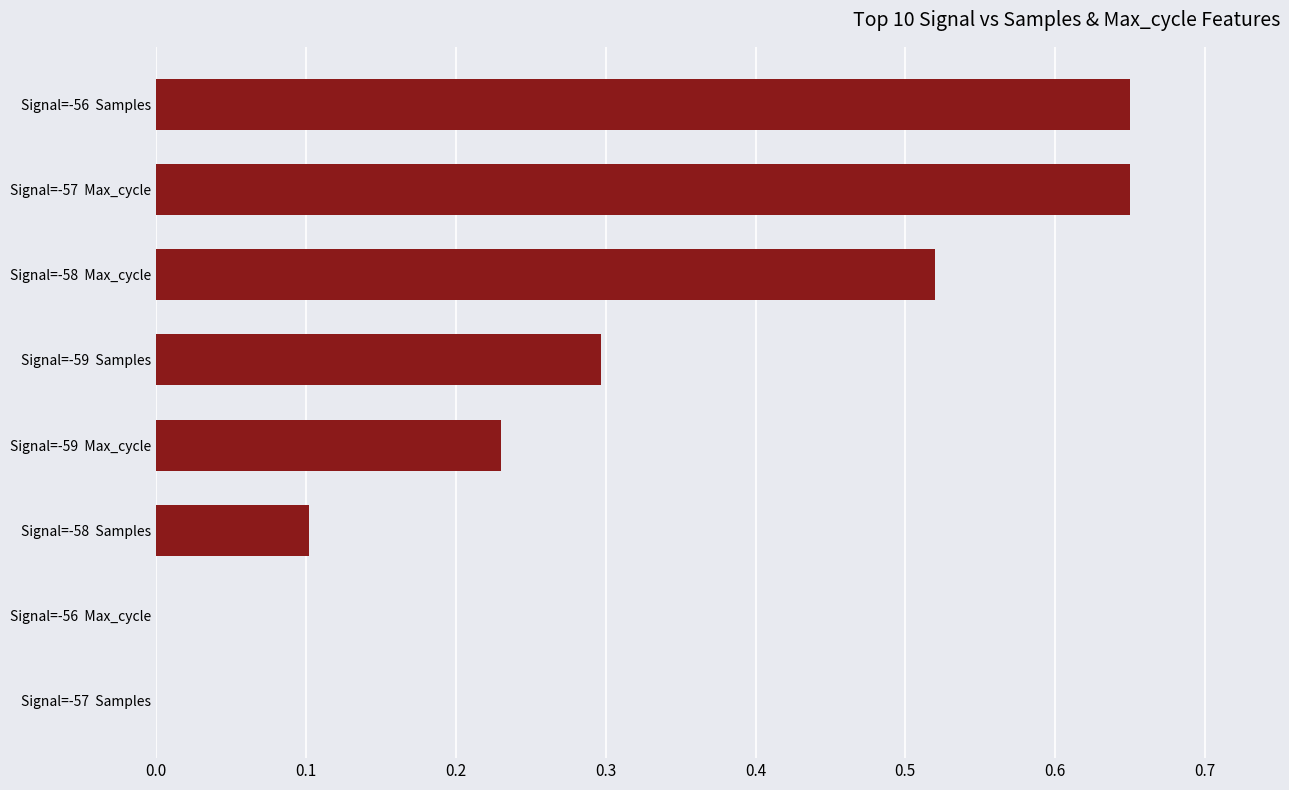

Which has a higher value, Signal=-58  Max_cycle or Signal=-56  Max_cycle?

Signal=-58  Max_cycle